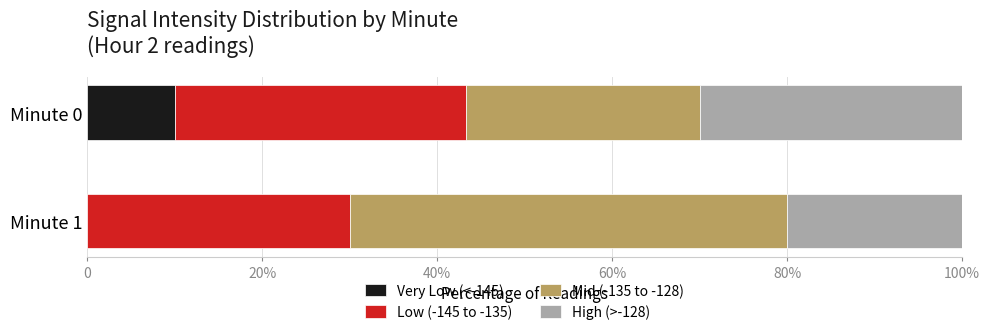

Reading left to right, list all the values displayed in this chart.

Very Low (<-145): 10.0	0.0
Low (-145 to -135): 33.3	30.0
Mid (-135 to -128): 26.7	50.0
High (>-128): 30.0	20.0